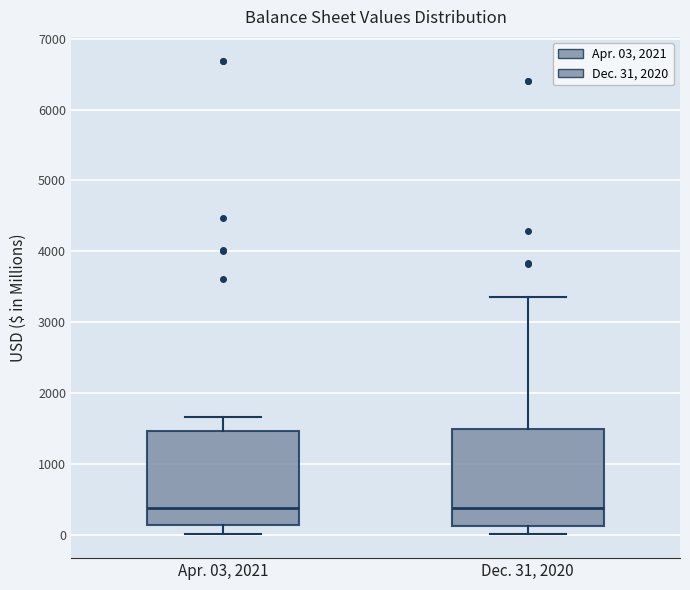

Reading left to right, read every box against the y-axis: the position of its median line, the range the box covers, and the ends of its whiskers. The values are not printed on the chart, so give them approximately, as read against the axis.

Apr. 03, 2021: median 400, box 100 to 1500, whiskers 0 to 1700
Dec. 31, 2020: median 400, box 100 to 1500, whiskers 0 to 3400